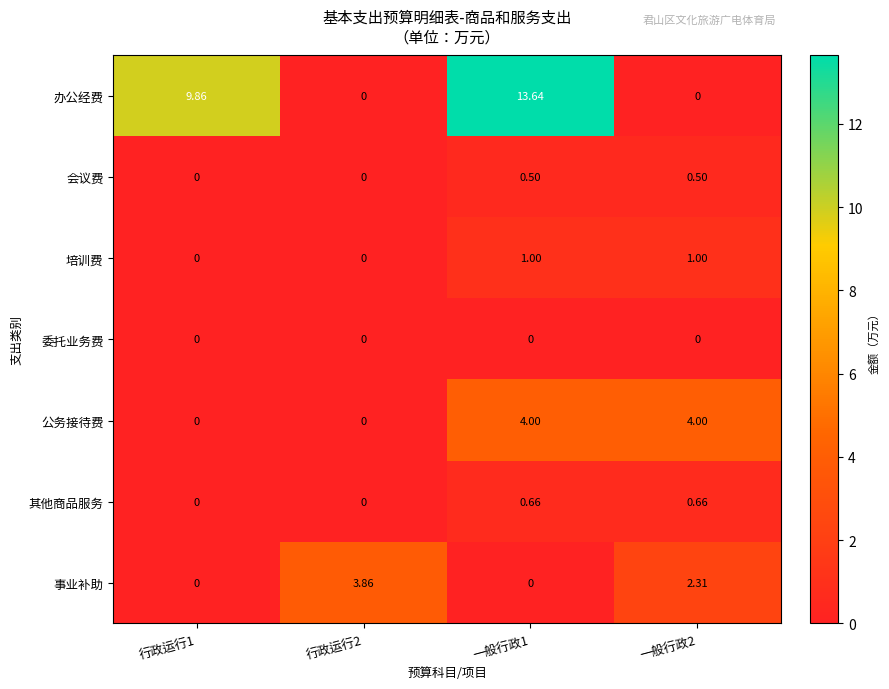

Rank the series by their maximum value, from lowest to highest.

委托业务费, 会议费, 其他商品服务, 培训费, 事业补助, 公务接待费, 办公经费